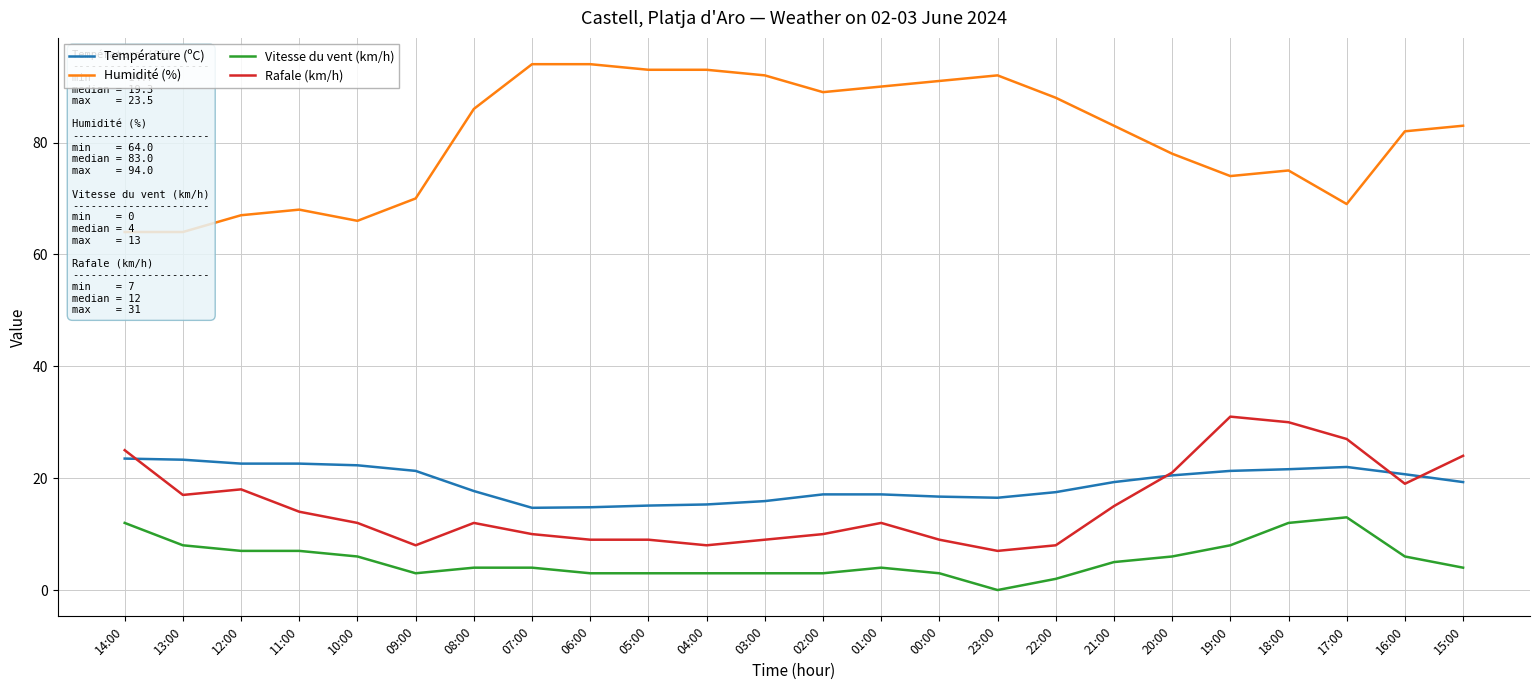

Is the value of Vitesse du vent (km/h) at 17:00 greater than the value of Rafale (km/h) at 07:00?

Yes